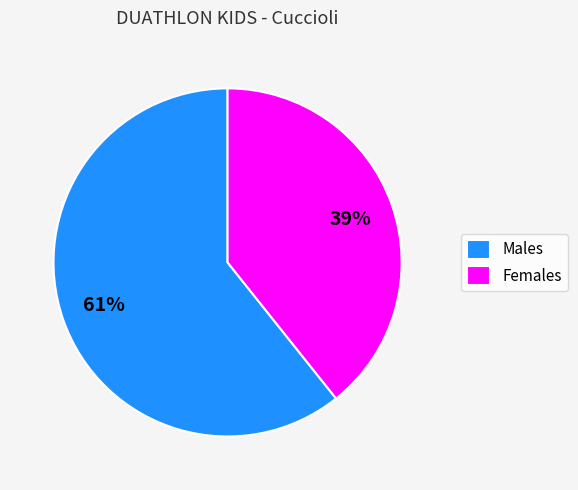

What is the smallest slice in the pie chart?

Females